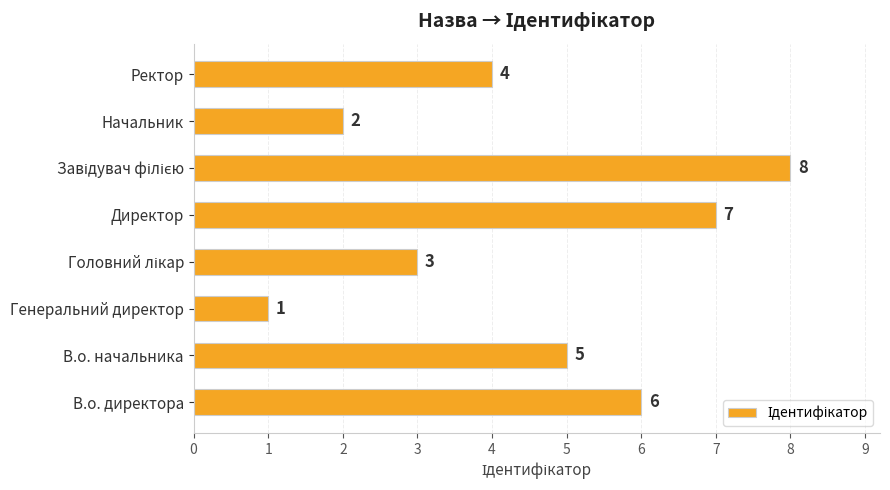

What is the ratio of the value at Ректор to the value at Генеральний директор?

4.0